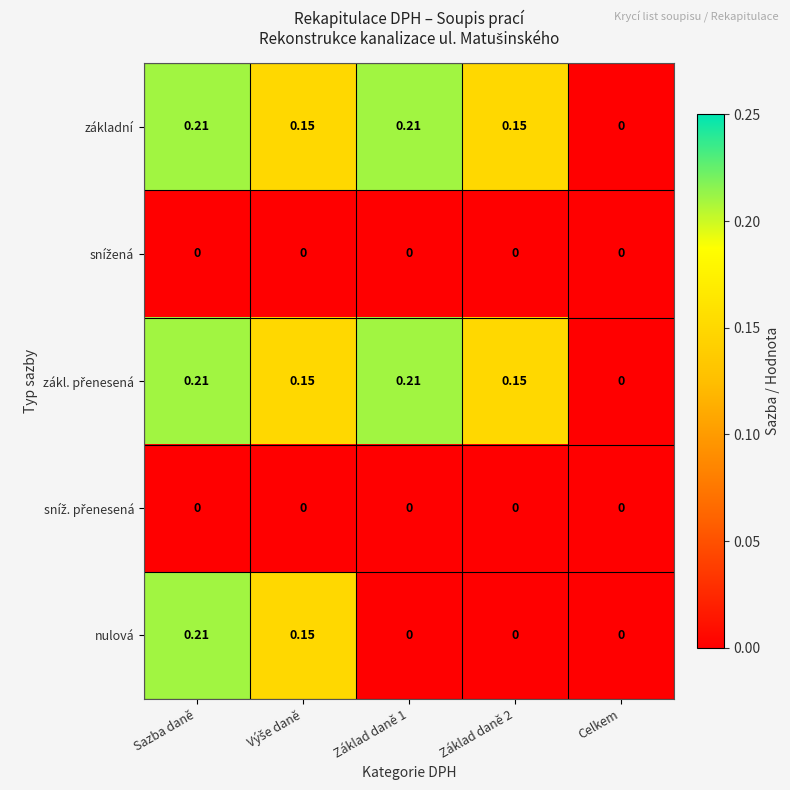

Where is základní nearest to the value 0?

Celkem